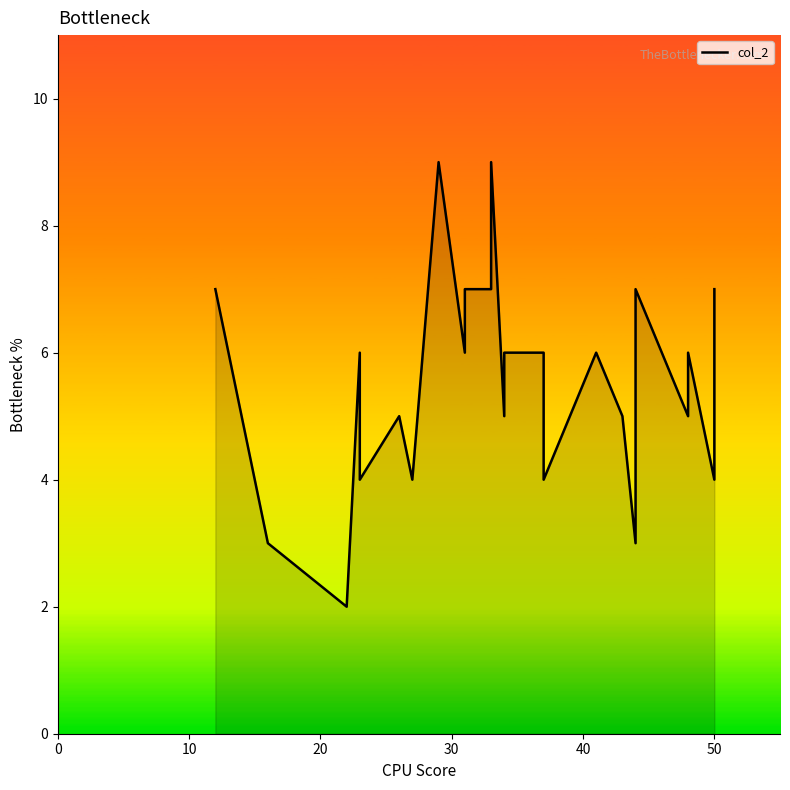

What is the difference between the maximum and minimum values?

7